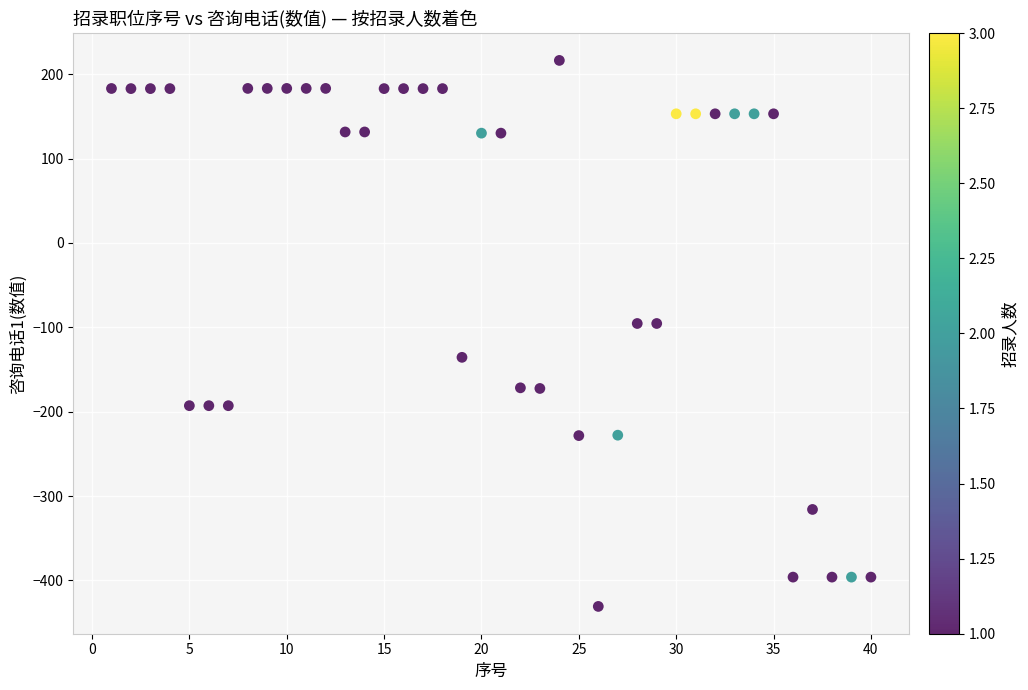

What is the range of Y values (max minus min)?

647.1